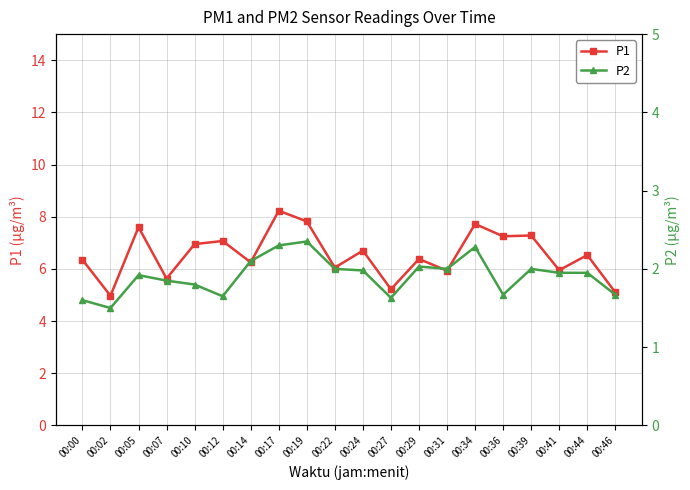

What is the maximum value for P2?

2.4